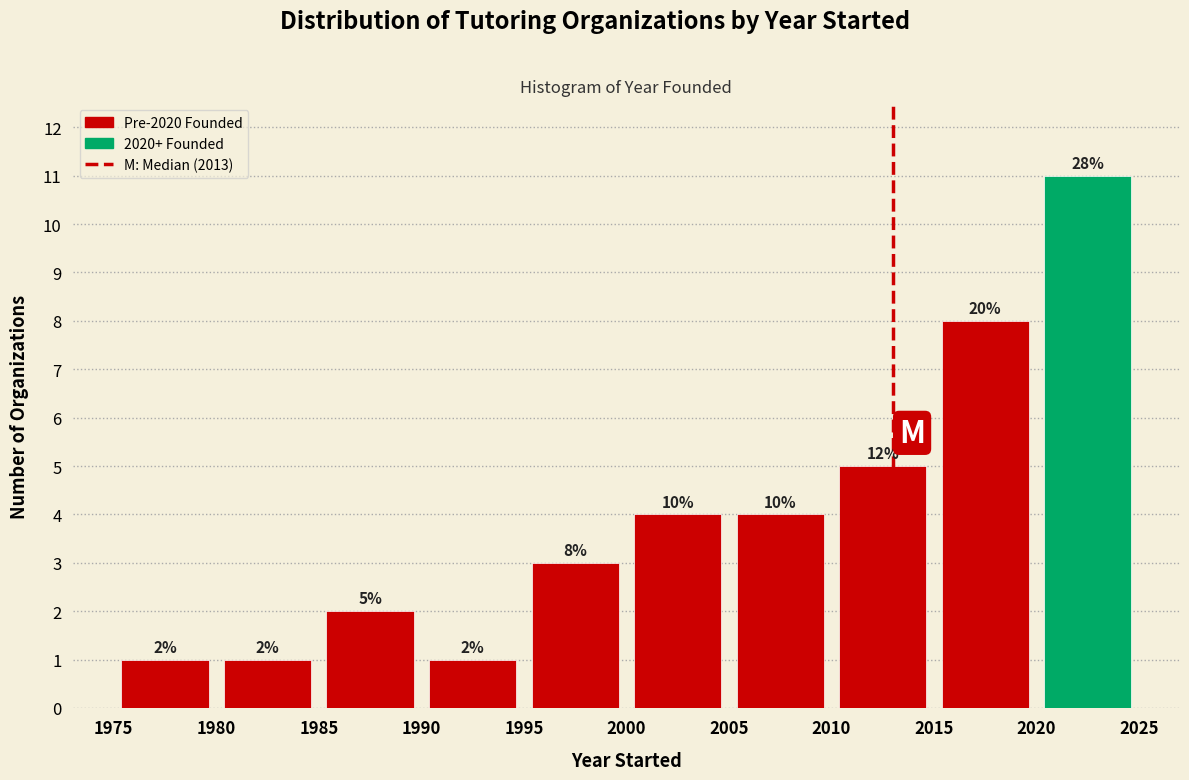

Over which range of the x-axis is the bar tallest?

2020 to 2025